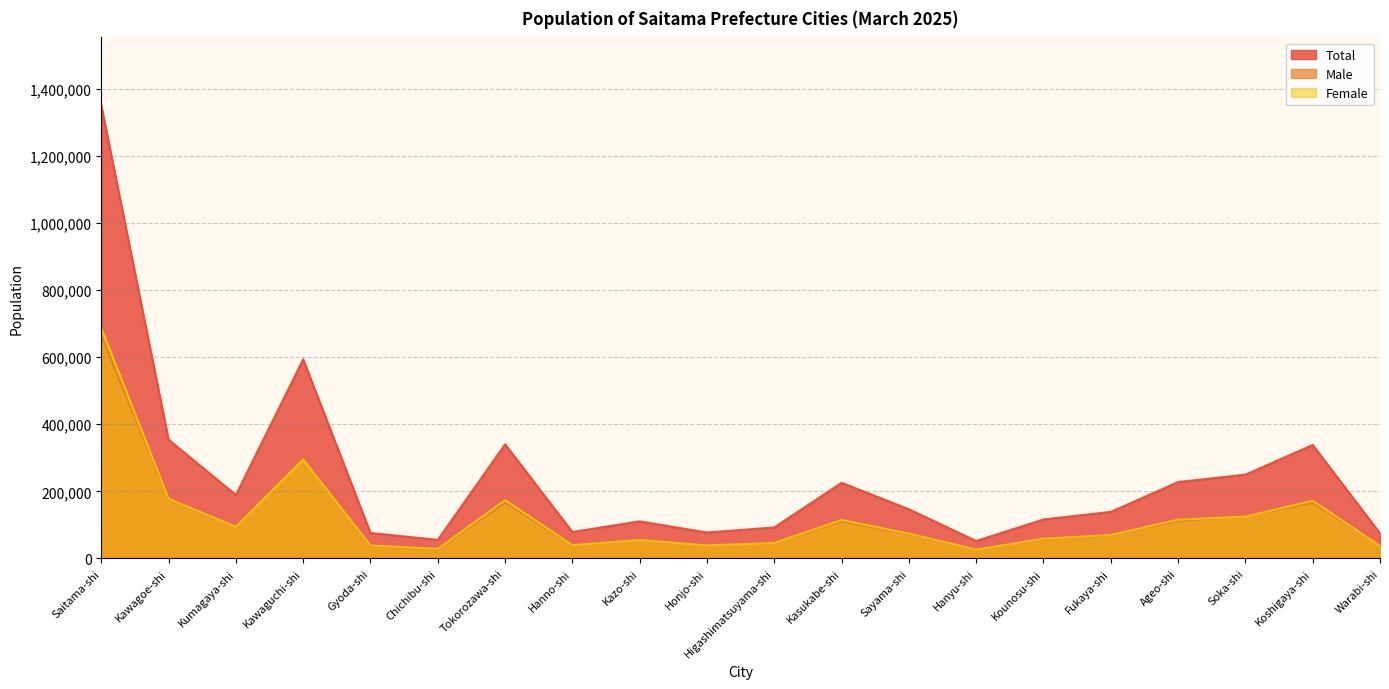

Reading right to left, transcribe all the data shown in this chart.

Total: Warabi-shi=74784	Koshigaya-shi=338405	Soka-shi=249868	Ageo-shi=227738	Fukaya-shi=138888	Kounosu-shi=116237	Hanyu-shi=52054	Sayama-shi=146640	Kasukabe-shi=225551	Higashimatsuyama-shi=92573	Honjo-shi=77264	Kazo-shi=110650	Hanno-shi=78952	Tokorozawa-shi=340274	Chichibu-shi=55390	Gyoda-shi=75927	Kawaguchi-shi=593908	Kumagaya-shi=189207	Kawagoe-shi=353996	Saitama-shi=1350919
Male: Warabi-shi=37805	Koshigaya-shi=166406	Soka-shi=125291	Ageo-shi=112217	Fukaya-shi=68995	Kounosu-shi=57325	Hanyu-shi=25875	Sayama-shi=72616	Kasukabe-shi=110827	Higashimatsuyama-shi=46439	Honjo-shi=38680	Kazo-shi=55542	Hanno-shi=39493	Tokorozawa-shi=166312	Chichibu-shi=27006	Gyoda-shi=37339	Kawaguchi-shi=298949	Kumagaya-shi=94605	Kawagoe-shi=176312	Saitama-shi=663819
Female: Warabi-shi=36979	Koshigaya-shi=171999	Soka-shi=124577	Ageo-shi=115521	Fukaya-shi=69893	Kounosu-shi=58912	Hanyu-shi=26179	Sayama-shi=74024	Kasukabe-shi=114724	Higashimatsuyama-shi=46134	Honjo-shi=38584	Kazo-shi=55108	Hanno-shi=39459	Tokorozawa-shi=173962	Chichibu-shi=28384	Gyoda-shi=38588	Kawaguchi-shi=294959	Kumagaya-shi=94602	Kawagoe-shi=177684	Saitama-shi=687100